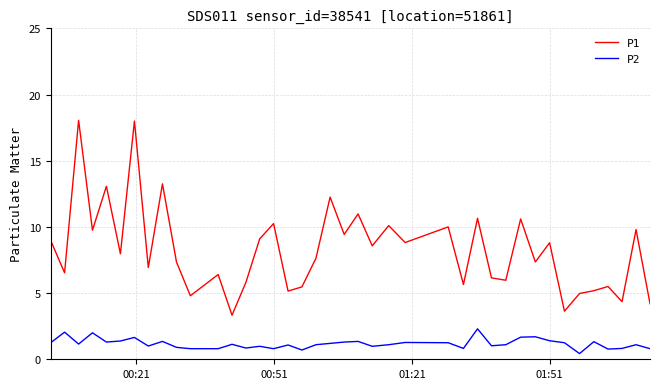

What is the maximum value shown in the chart?

18.1